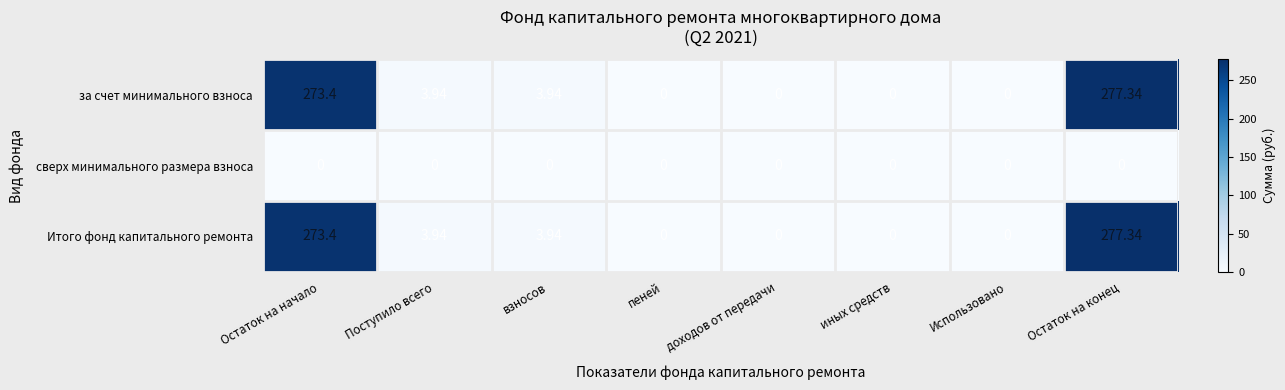

At which label does за счет минимального взноса first exceed 3?

Остаток на начало